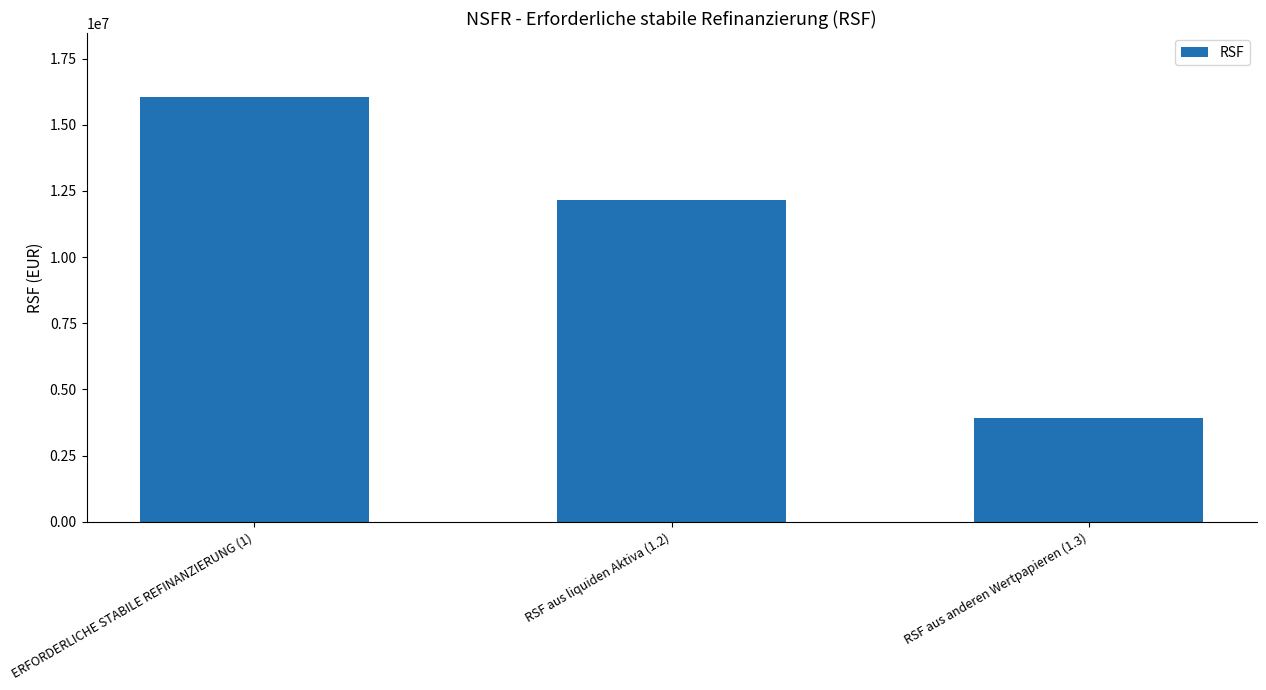

How many data points are less than 12154475?

1